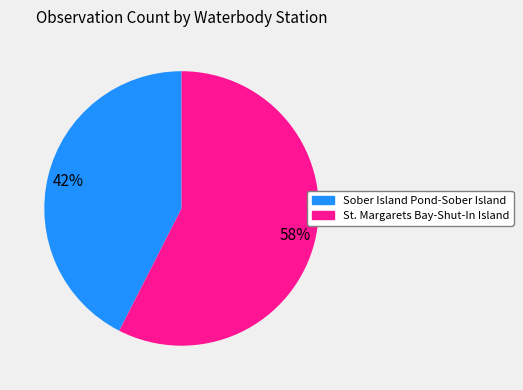

Is there a majority slice in this chart?

Yes